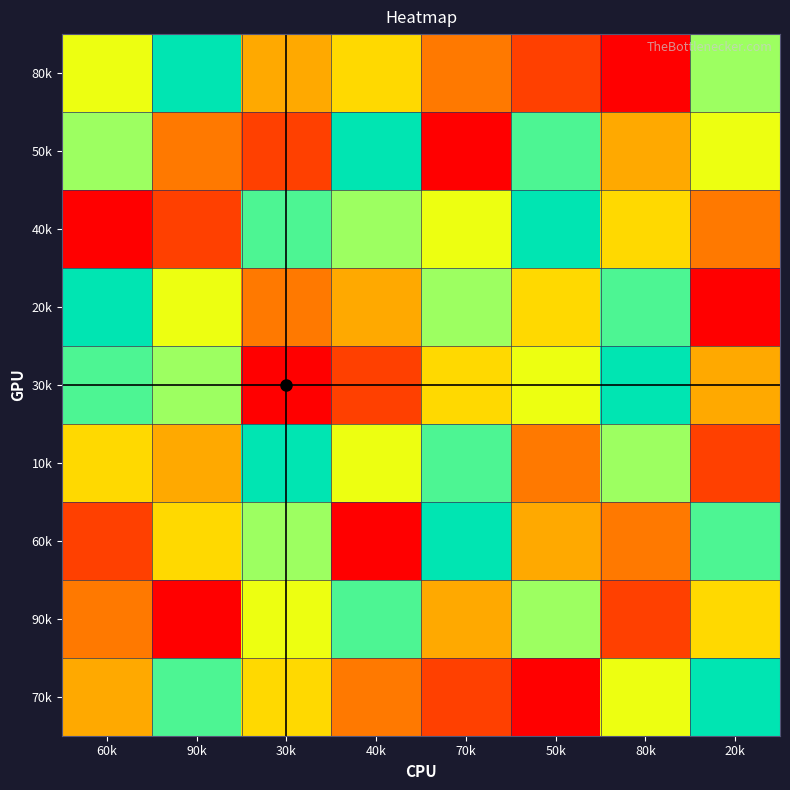

Reading left to right, extract all data points from this chart.

80k: 60k=6	90k=9	30k=4	40k=5	70k=3	50k=2	80k=1	20k=7
50k: 60k=7	90k=3	30k=2	40k=9	70k=1	50k=8	80k=4	20k=6
40k: 60k=1	90k=2	30k=8	40k=7	70k=6	50k=9	80k=5	20k=3
20k: 60k=9	90k=6	30k=3	40k=4	70k=7	50k=5	80k=8	20k=1
30k: 60k=8	90k=7	30k=1	40k=2	70k=5	50k=6	80k=9	20k=4
10k: 60k=5	90k=4	30k=9	40k=6	70k=8	50k=3	80k=7	20k=2
60k: 60k=2	90k=5	30k=7	40k=1	70k=9	50k=4	80k=3	20k=8
90k: 60k=3	90k=1	30k=6	40k=8	70k=4	50k=7	80k=2	20k=5
70k: 60k=4	90k=8	30k=5	40k=3	70k=2	50k=1	80k=6	20k=9